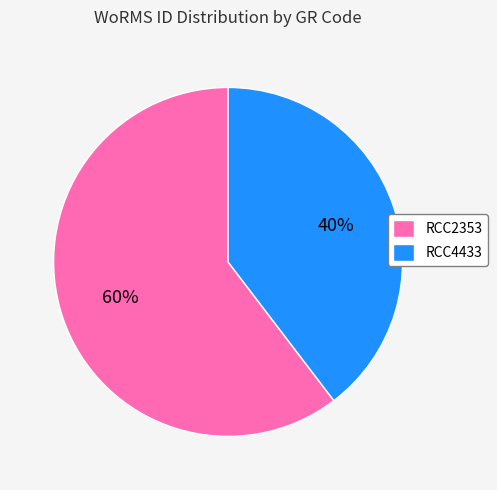

Which slice is the smallest?

RCC4433